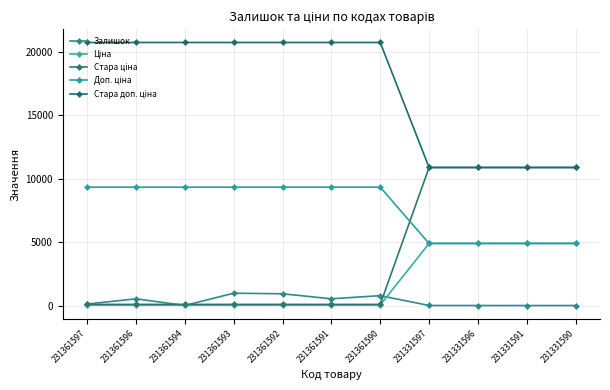

Reading right to left, transcribe all the data shown in this chart.

Залишок: 231331590=4.0	231331591=2.0	231331596=4.0	231331597=6.0	231361590=782.0	231361591=535.0	231361592=930.0	231361593=977.0	231361594=8.0	231361596=534.0	231361597=121.0
Ціна: 231331590=4903.4	231331591=4903.4	231331596=4903.4	231331597=4903.4	231361590=41.5	231361591=41.5	231361592=41.5	231361593=41.5	231361594=41.5	231361596=41.5	231361597=41.5
Стара ціна: 231331590=10896.3	231331591=10896.3	231331596=10896.3	231331597=10896.3	231361590=92.3	231361591=92.3	231361592=92.3	231361593=92.3	231361594=92.3	231361596=92.3	231361597=92.3
Доп. ціна: 231331590=4903.0	231331591=4903.0	231331596=4903.0	231331597=4903.0	231361590=9342.0	231361591=9342.0	231361592=9342.0	231361593=9342.0	231361594=9342.0	231361596=9342.0	231361597=9342.0
Стара доп. ціна: 231331590=10896.3	231331591=10896.3	231331596=10896.3	231331597=10896.3	231361590=20760.8	231361591=20760.8	231361592=20760.8	231361593=20760.8	231361594=20760.8	231361596=20760.8	231361597=20760.8